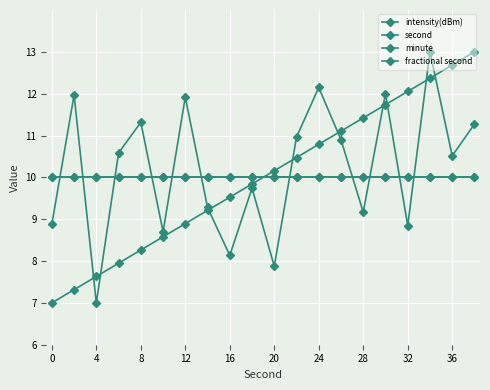

How many lines are shown in the chart?

4